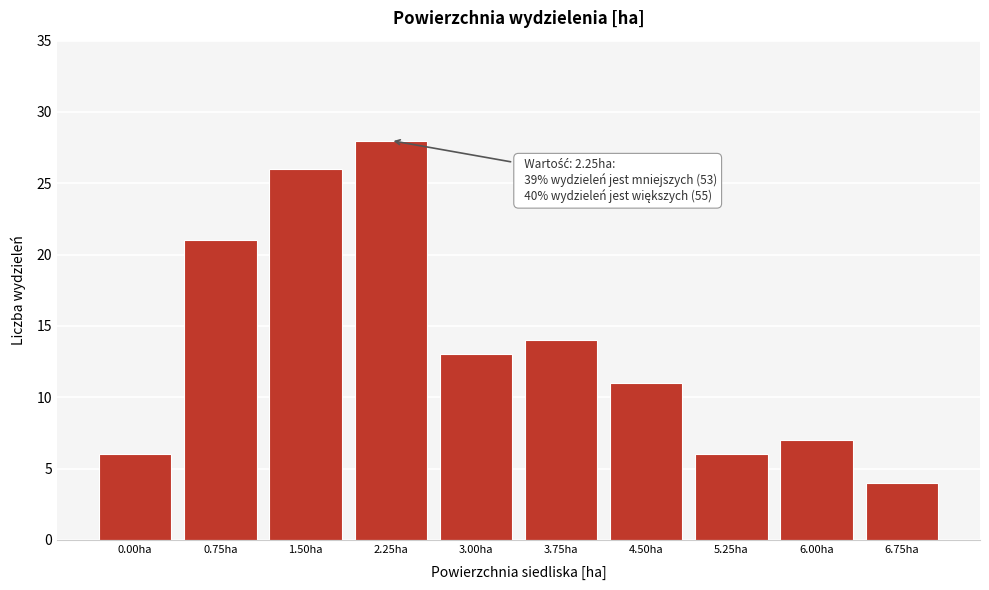

Reading left to right, list all the values displayed in this chart.

0.00ha=6	0.75ha=21	1.50ha=26	2.25ha=28	3.00ha=13	3.75ha=14	4.50ha=11	5.25ha=6	6.00ha=7	6.75ha=4